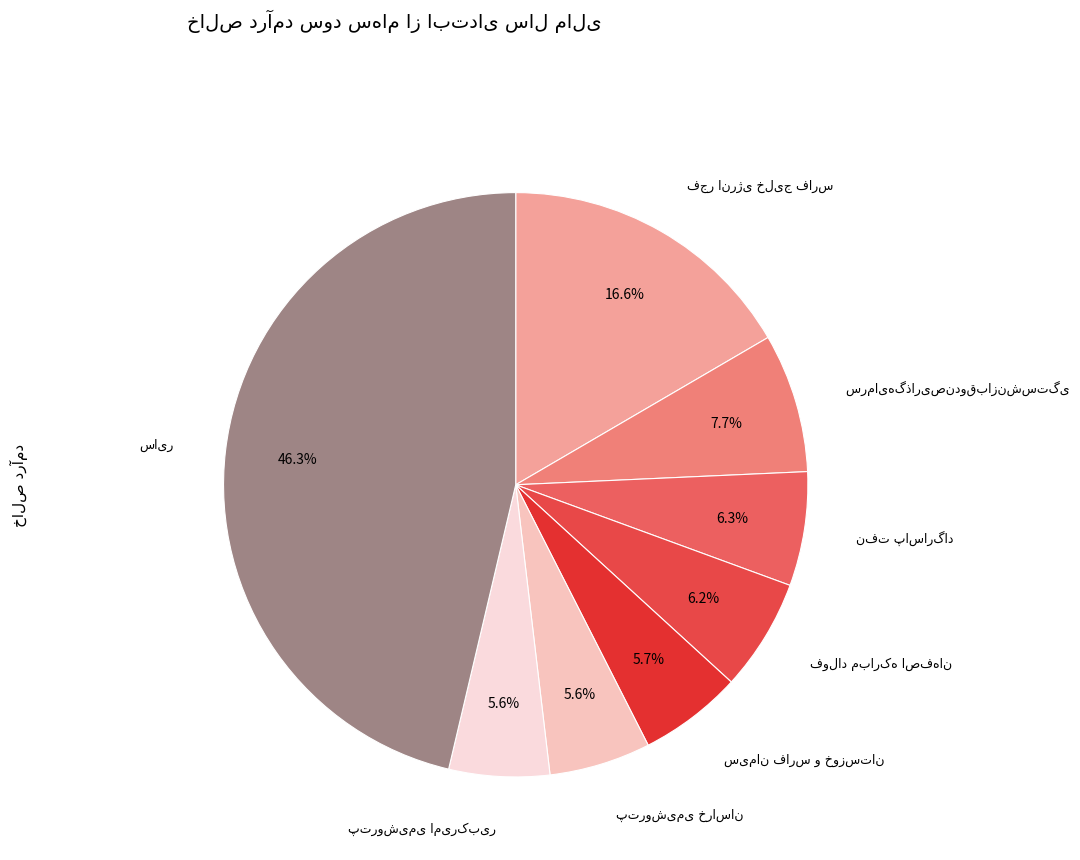

How many segments does this pie chart have?

8